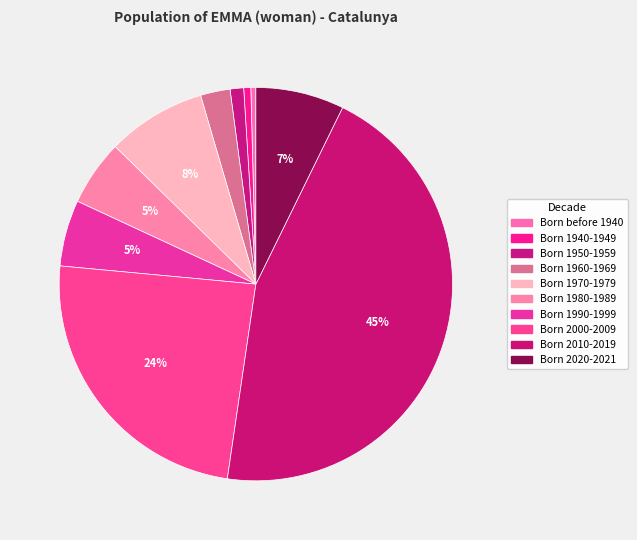

The Born 1960-1969 slice represents 2% of the pie. True or false?

True